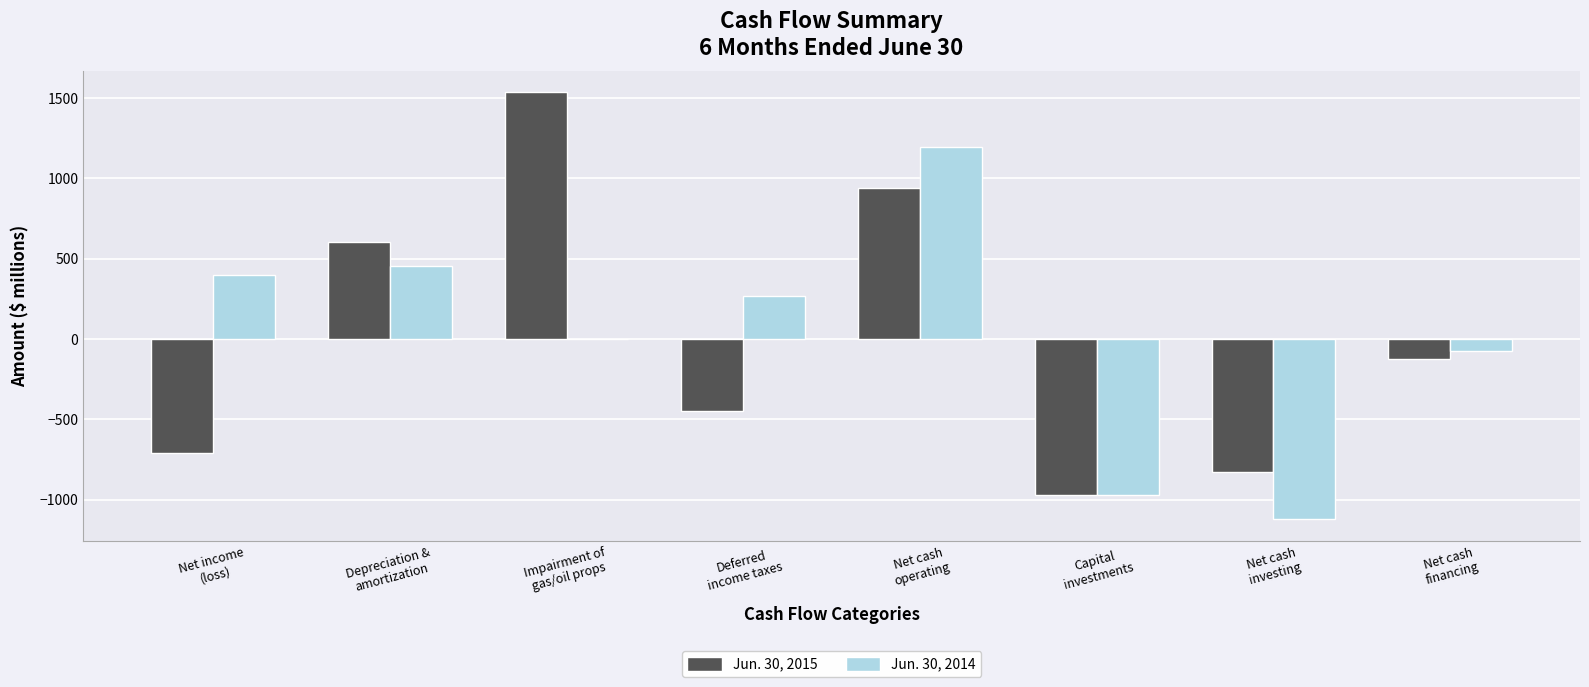

At which category is the sum across all series the highest?

Net cash
operating